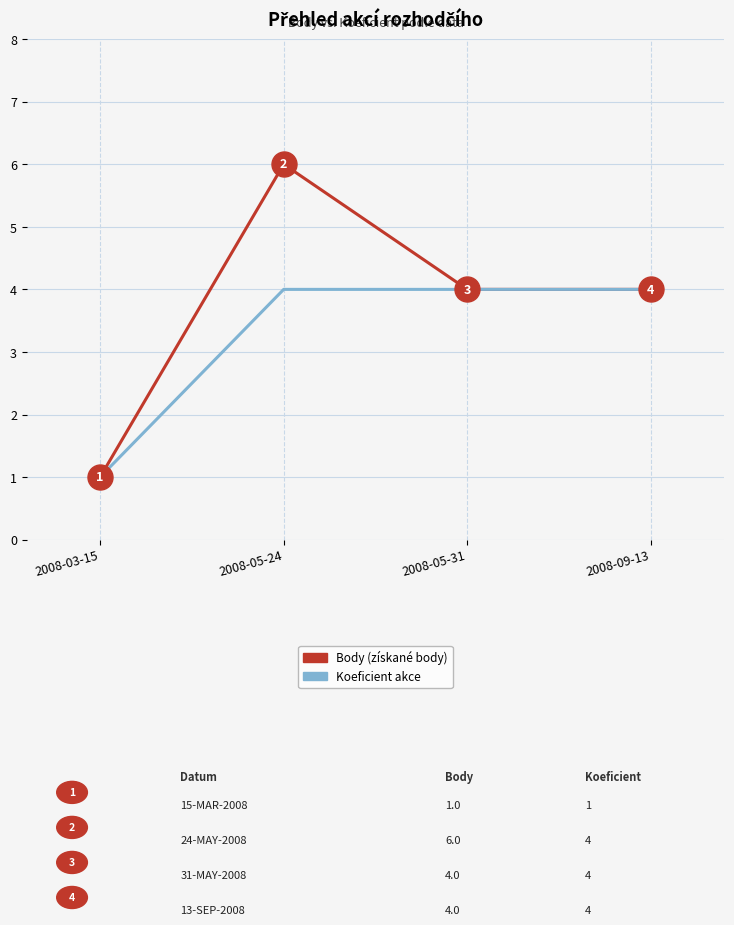

What is the total value across all series at 2008-05-31?

8